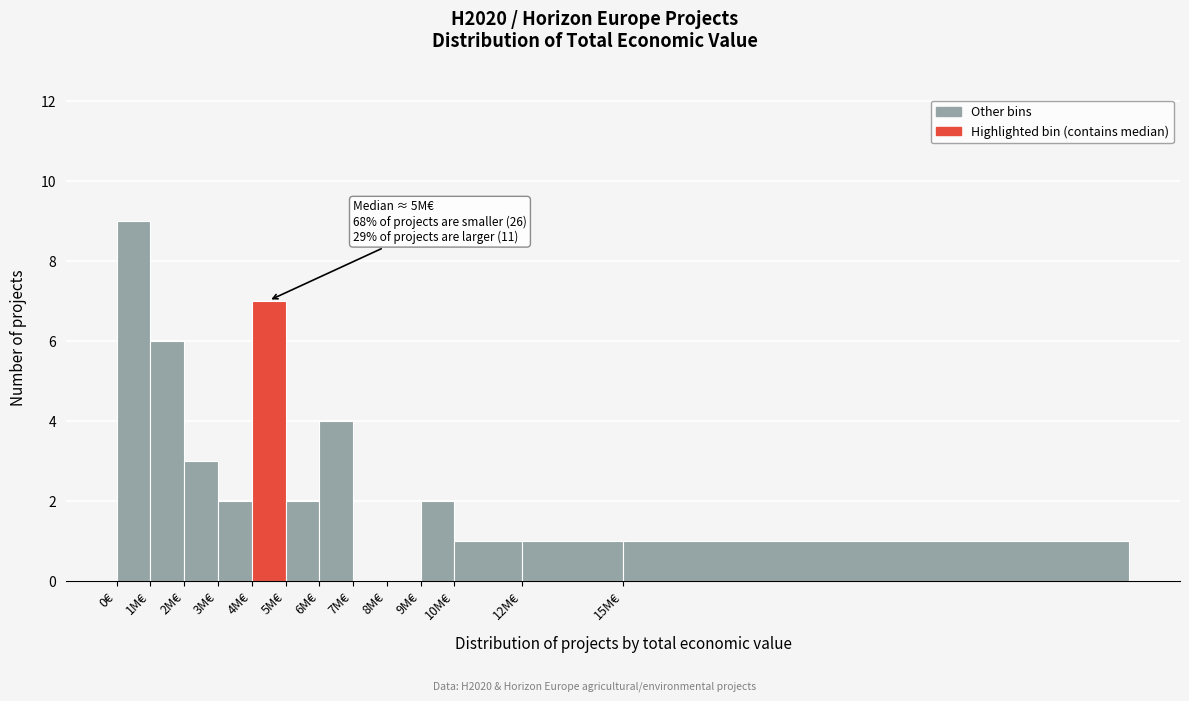

Reading left to right, list all the values displayed in this chart.

0€=9	1M€=6	2M€=3	3M€=2	4M€=7	5M€=2	6M€=4	7M€=0	8M€=0	9M€=2	10M€=1	12M€=1	15M€=1